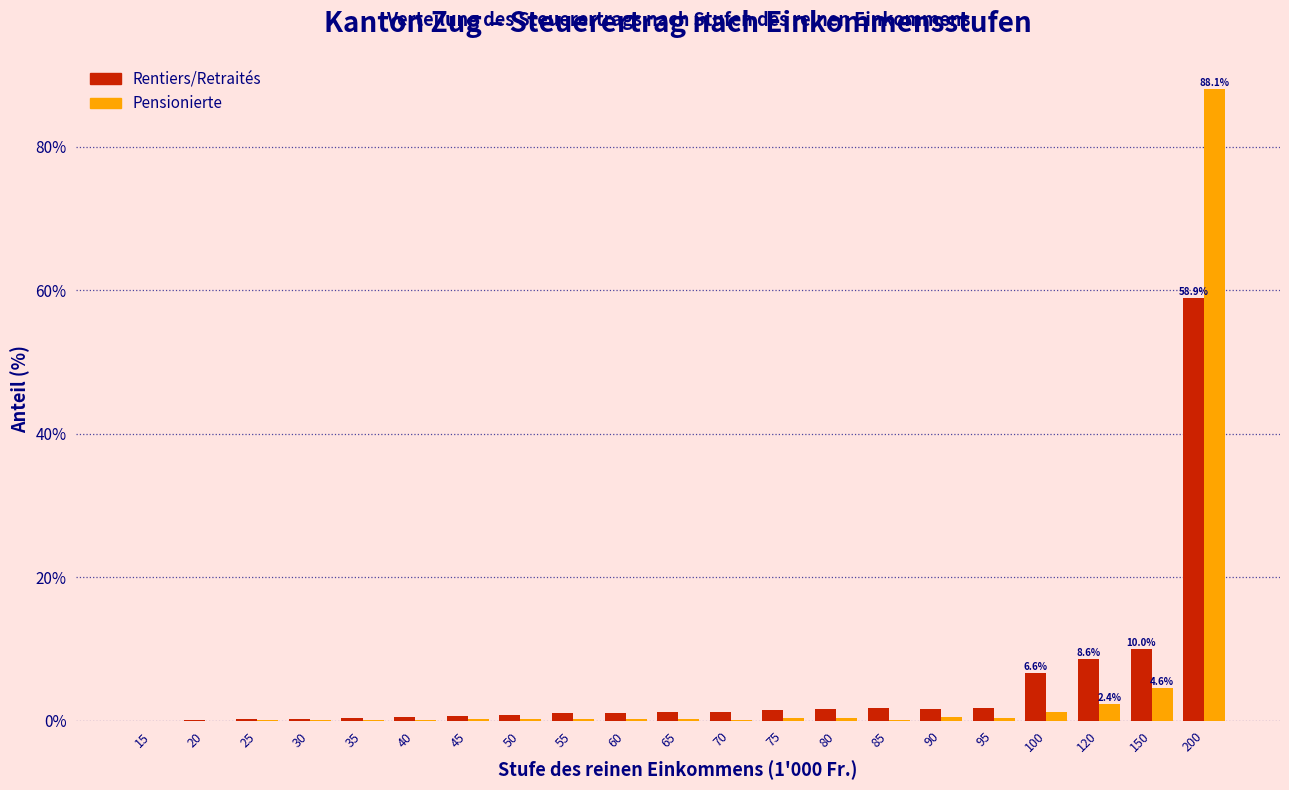

What is the greatest value displayed?

88.1